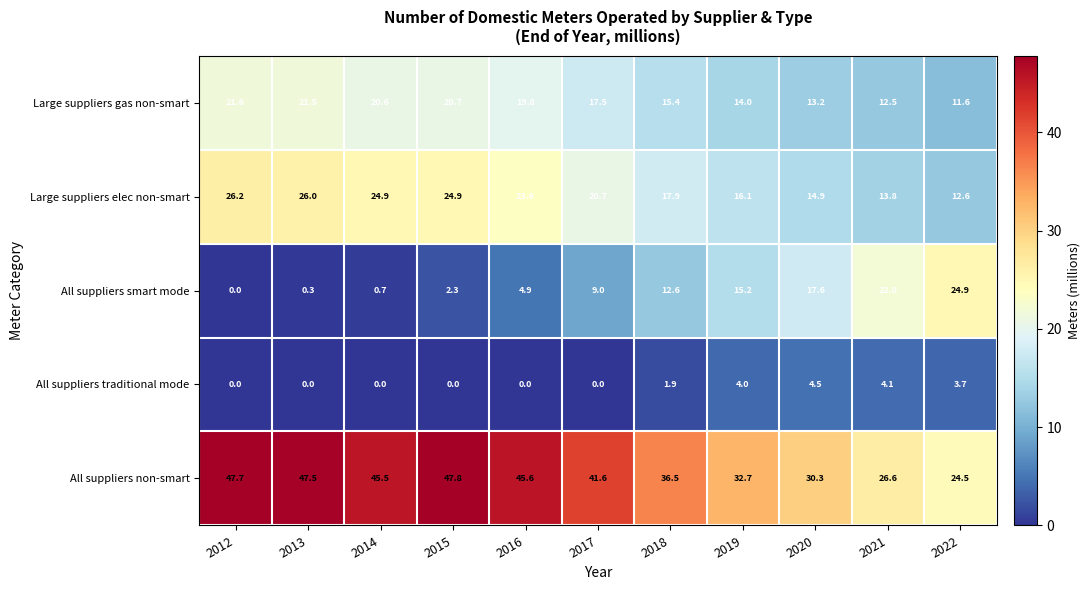

Count the number of categories in the chart.

11